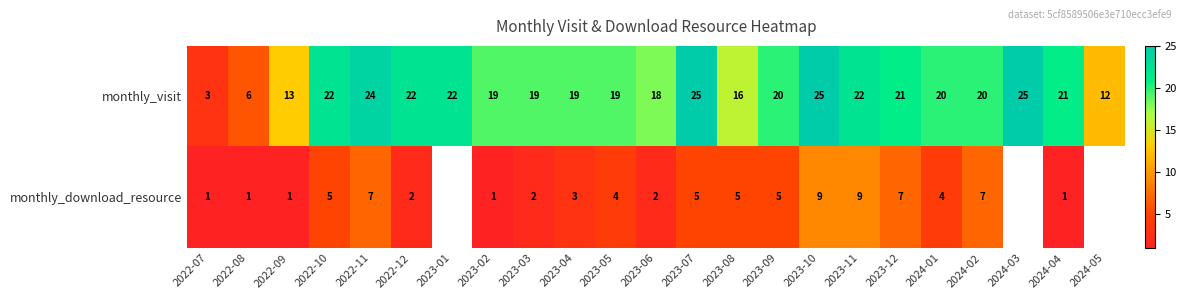

At which label does monthly_visit first exceed 20?

2022-10